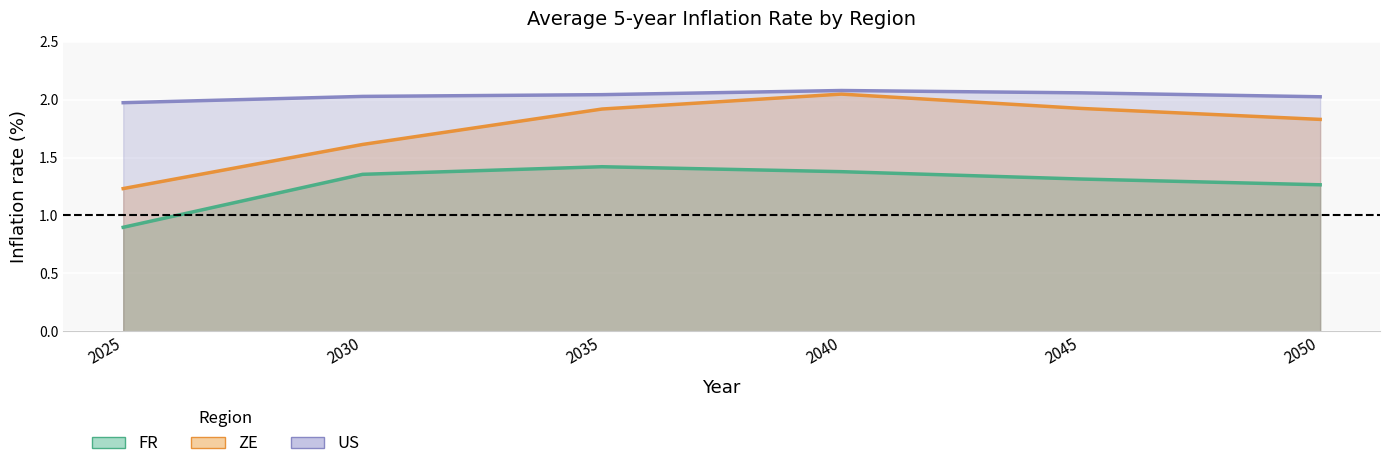

Is the value of US at 2045 greater than the value of ZE at 2025?

Yes